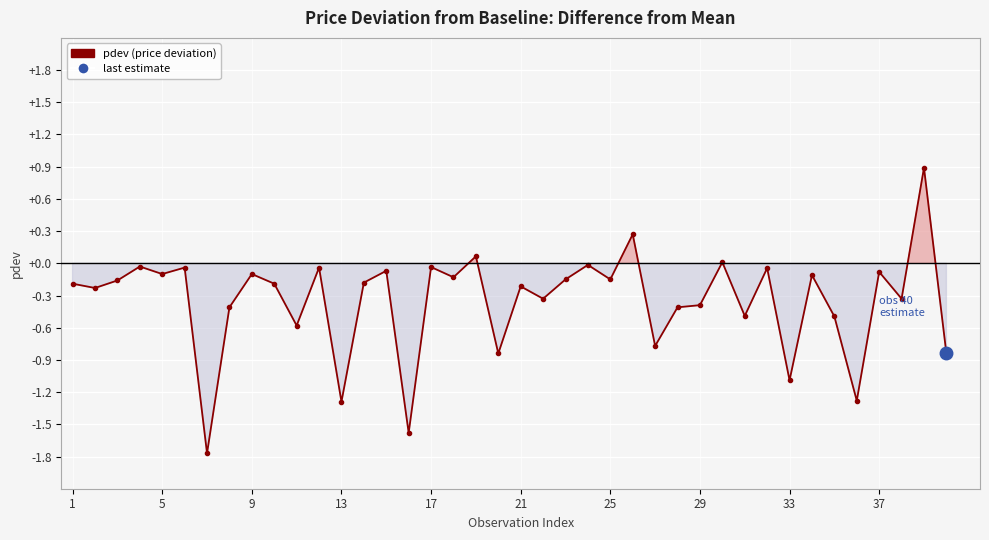

Count the number of categories in the chart.

40